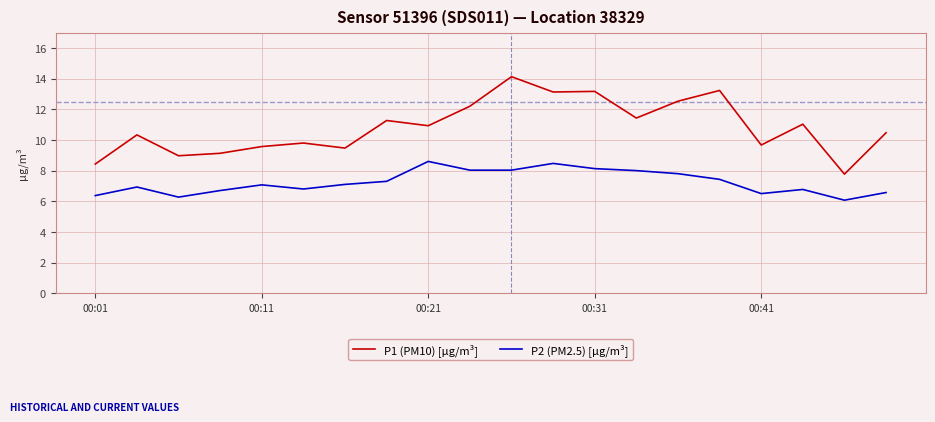

Which series has the largest range (max minus min)?

P1 (PM10) [µg/m³]